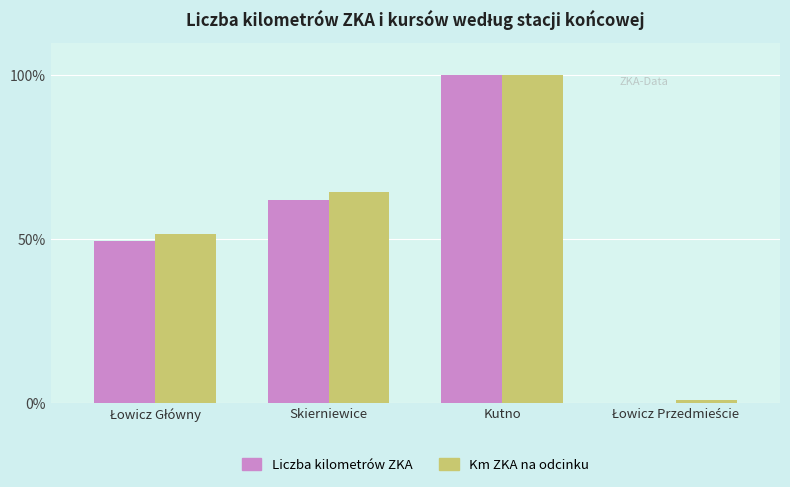

Read the Km ZKA na odcinku value at Kutno.

100.0